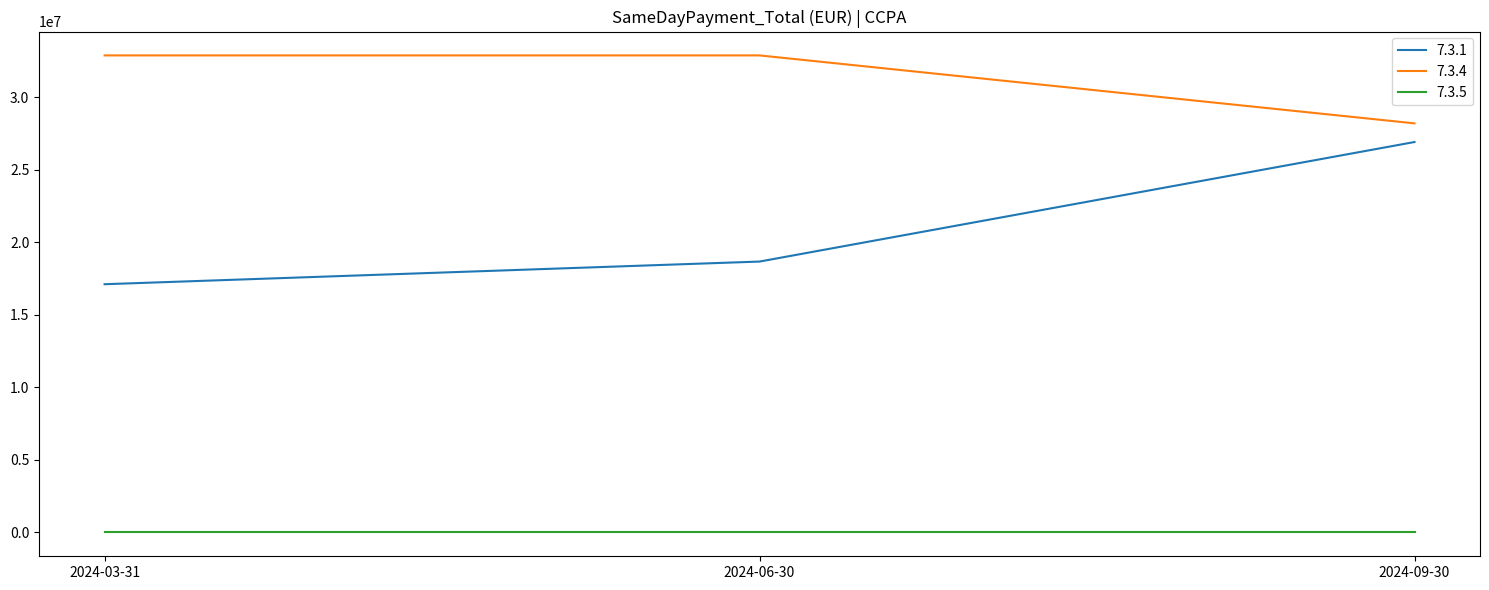

Does the chart have visible grid lines?

No